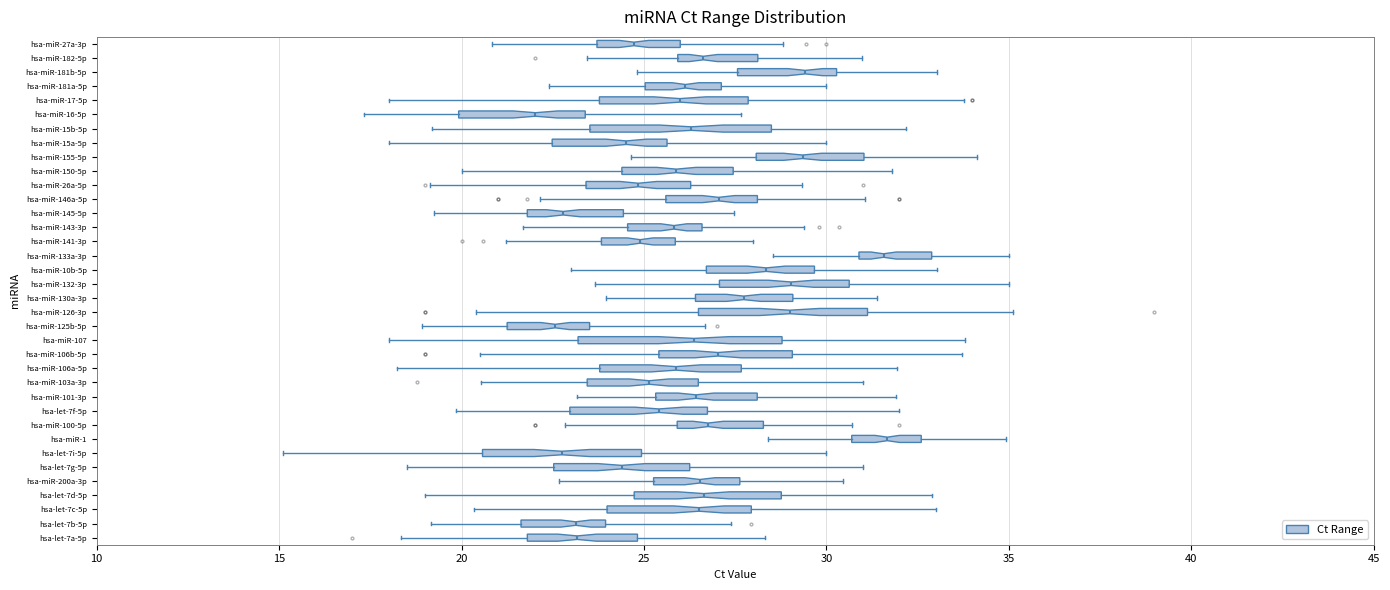

Comparing the boxes themselves (not the whiskers), which one is the widest?

hsa-miR-107